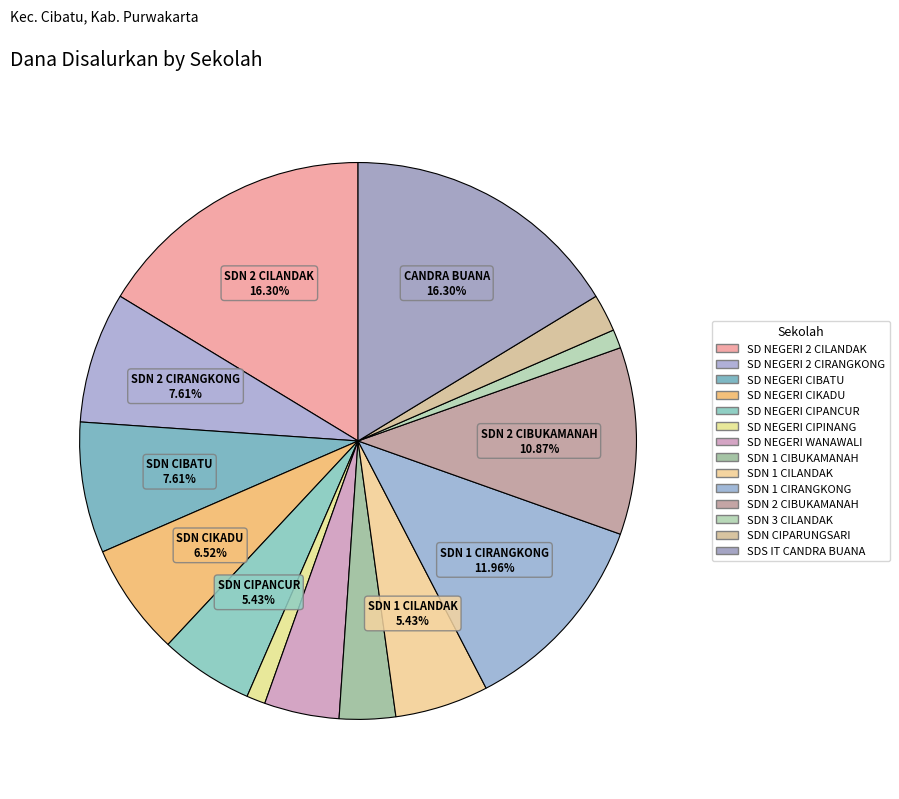

Does SD NEGERI CIBATU represent more than half of the total?

No